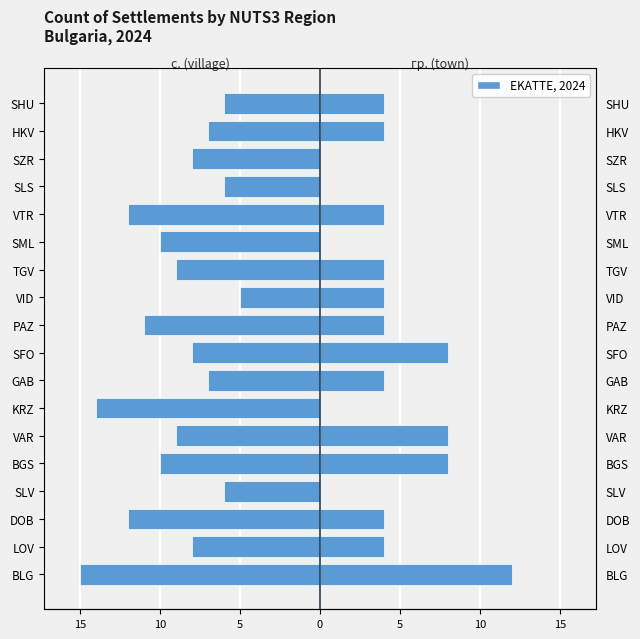

Which series has the widest spread of values?

гр. (town)